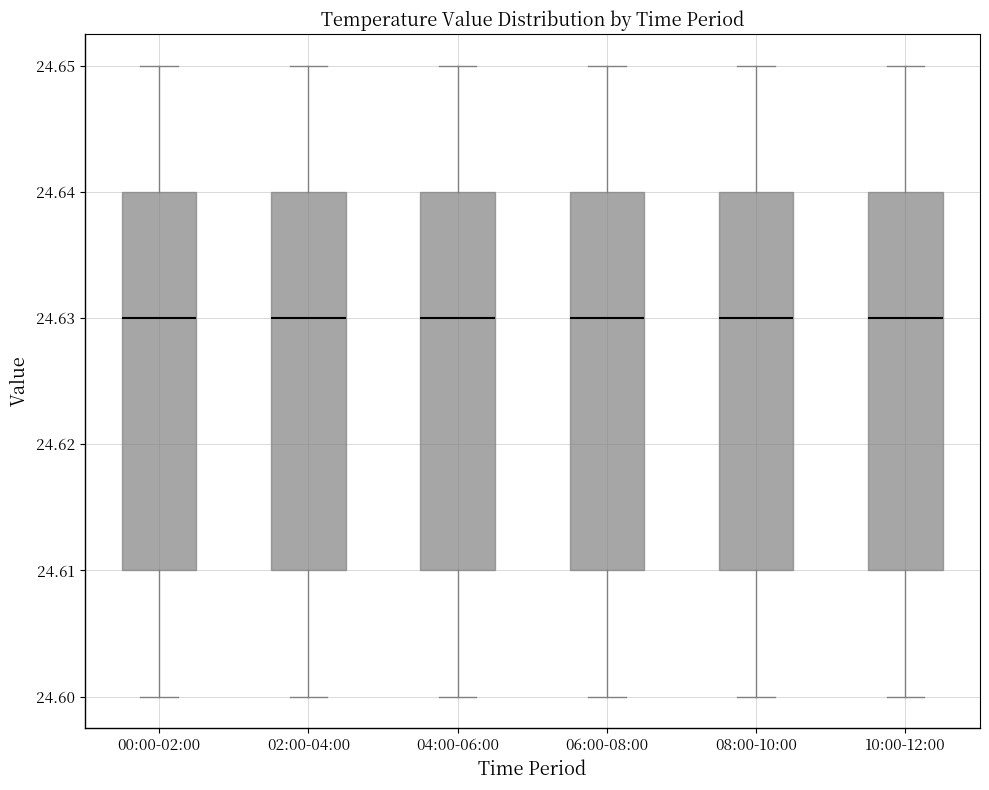

Reading left to right, transcribe this box plot: for each box, give where its median line is, the range the box spans, and where its two whiskers end, as read against the y-axis. The values are not printed on the chart, so give them approximately, as read against the axis.

00:00-02:00: median 24.63, box 24.61 to 24.64, whiskers 24.60 to 24.65
02:00-04:00: median 24.63, box 24.61 to 24.64, whiskers 24.60 to 24.65
04:00-06:00: median 24.63, box 24.61 to 24.64, whiskers 24.60 to 24.65
06:00-08:00: median 24.63, box 24.61 to 24.64, whiskers 24.60 to 24.65
08:00-10:00: median 24.63, box 24.61 to 24.64, whiskers 24.60 to 24.65
10:00-12:00: median 24.63, box 24.61 to 24.64, whiskers 24.60 to 24.65